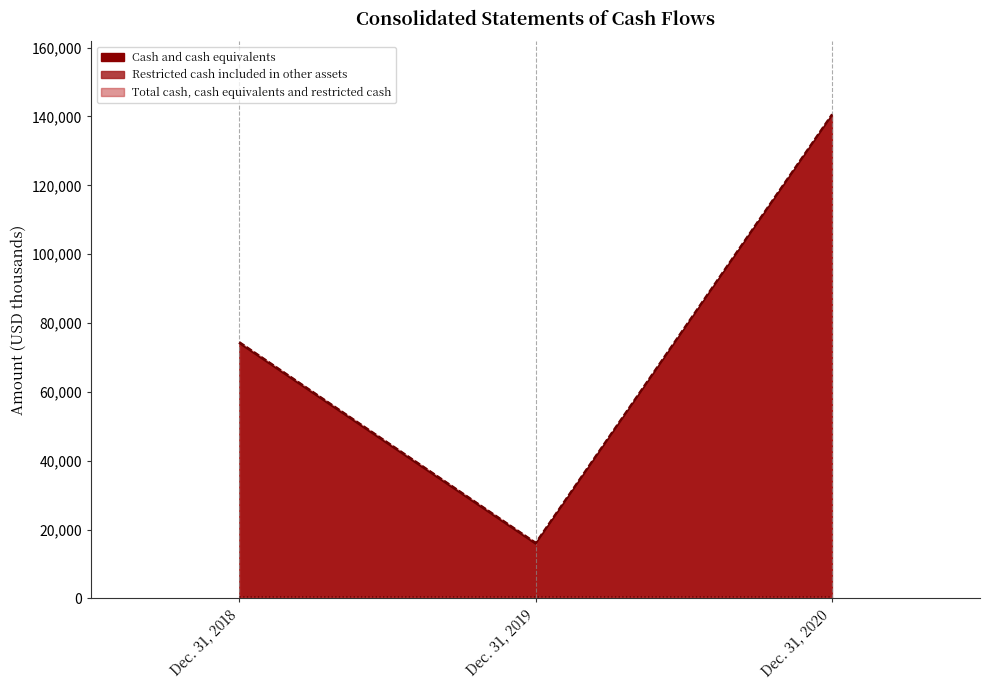

The value of Restricted cash included in other assets at Dec. 31, 2019 is 434. True or false?

True